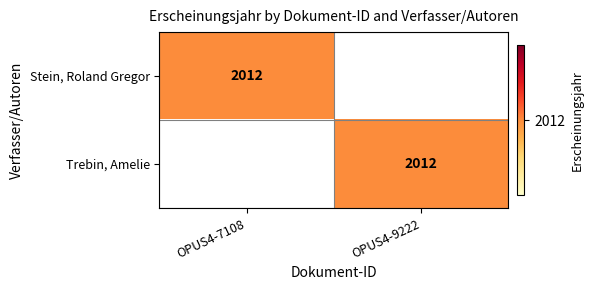

Which label corresponds to the smallest value in the chart?

OPUS4-9222